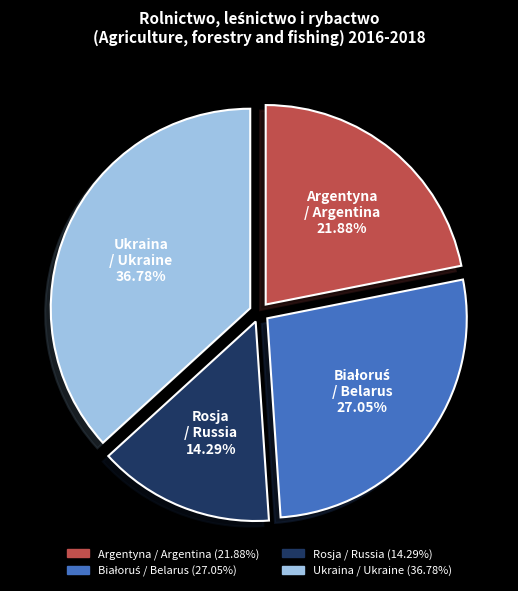

Is it true that Ukraina / Ukraine is 50% of the pie?

False